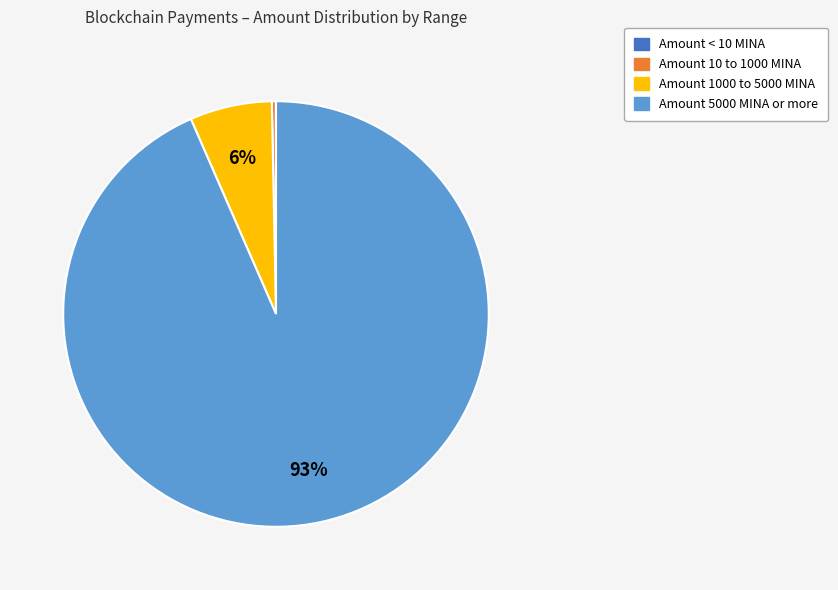

Which slice is the largest?

Amount 5000 MINA or more